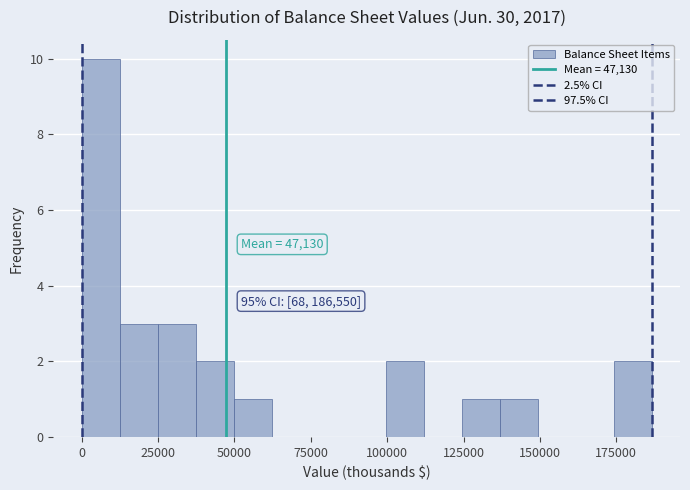

Around what value on the x-axis is the tallest bar? Give the approximate position of its centre, as read against the axis.

5000